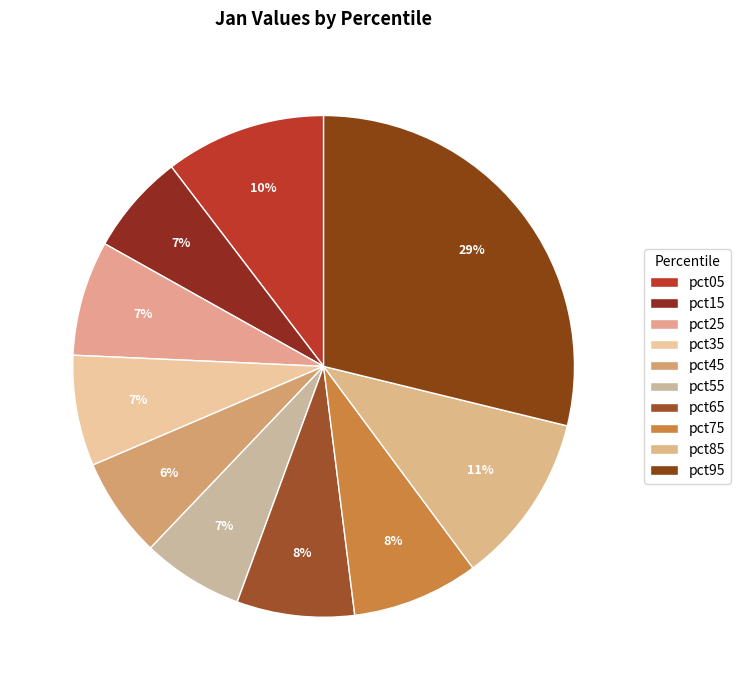

To the nearest percent, what is the combined percentage of pct85 and pct05?

21%